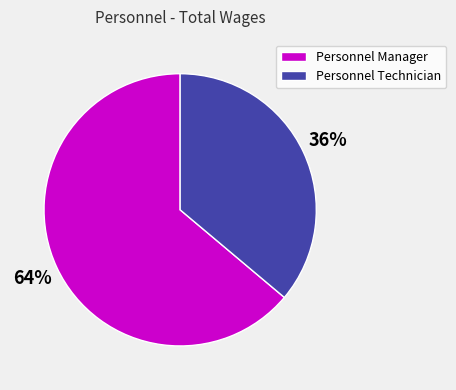

What is the smallest slice in the pie chart?

Personnel Technician